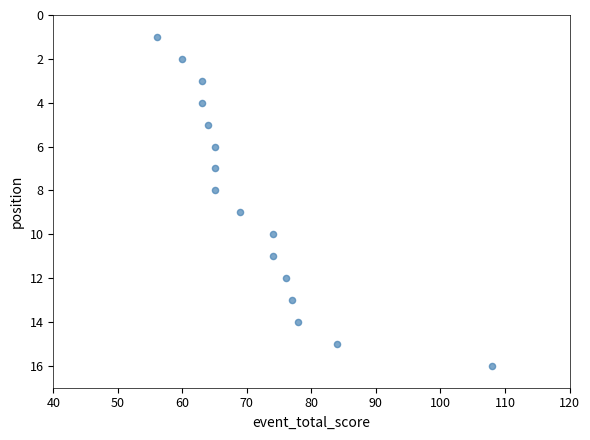

What is the range of X values (max minus min)?

52